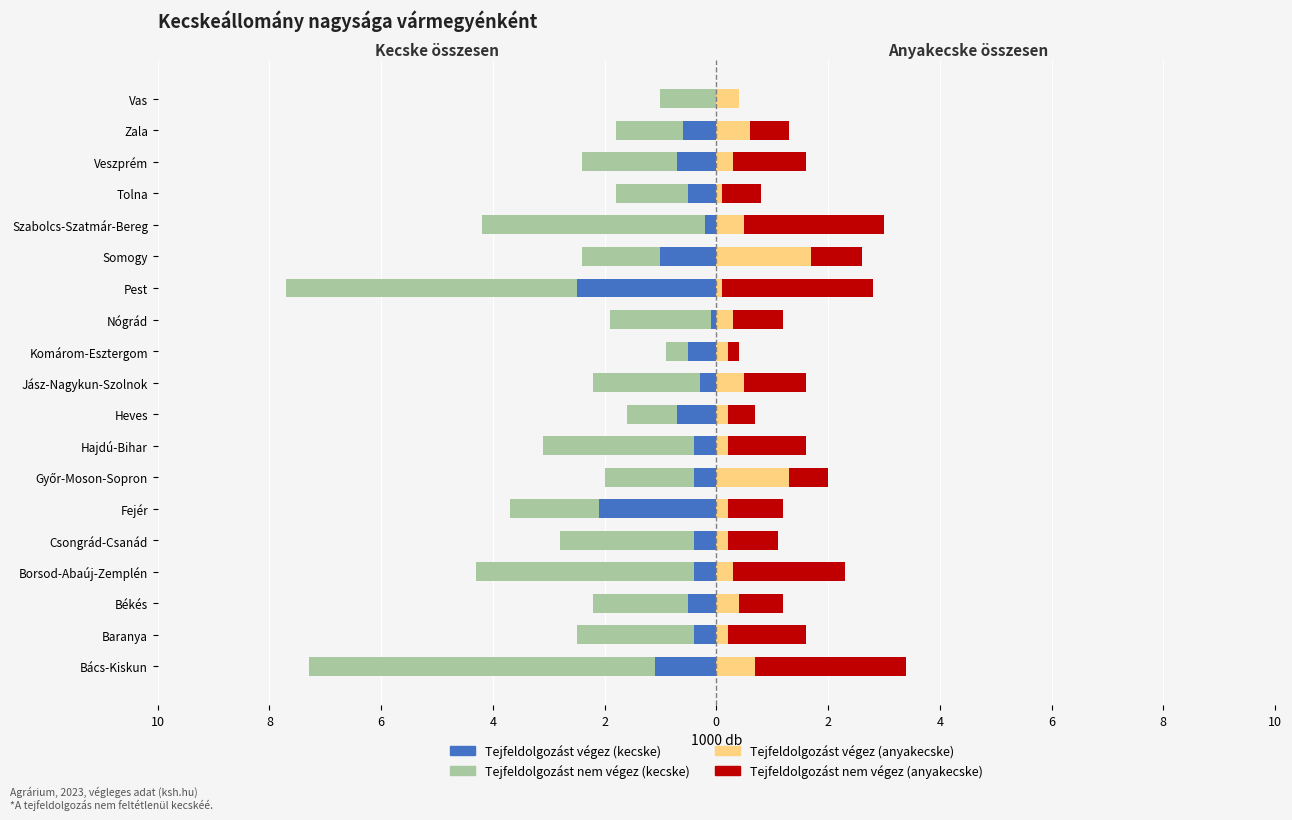

Which series has the largest range (max minus min)?

Tejfeldolgozást nem végez (kecske)